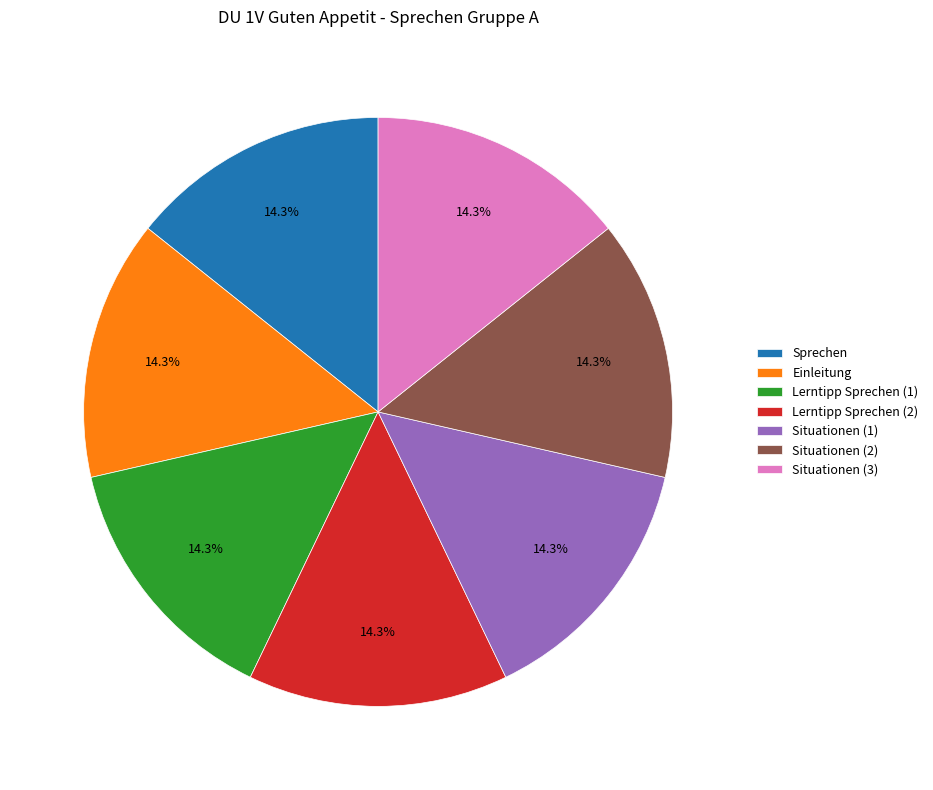

What is the ratio of the value at Situationen (2) to the value at Lerntipp Sprechen (2)?

1.0